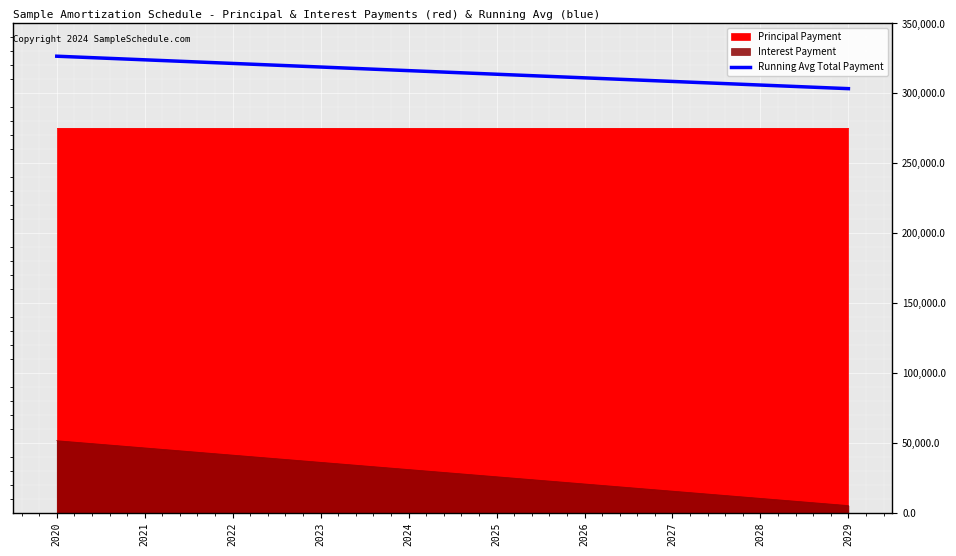

Reading right to left, transcribe all the data shown in this chart.

2029=303359.4	2028=305937.5	2027=308515.6	2026=311093.8	2025=313671.9	2024=316250.0	2023=318828.1	2022=321406.2	2021=323984.4	2020=326562.5